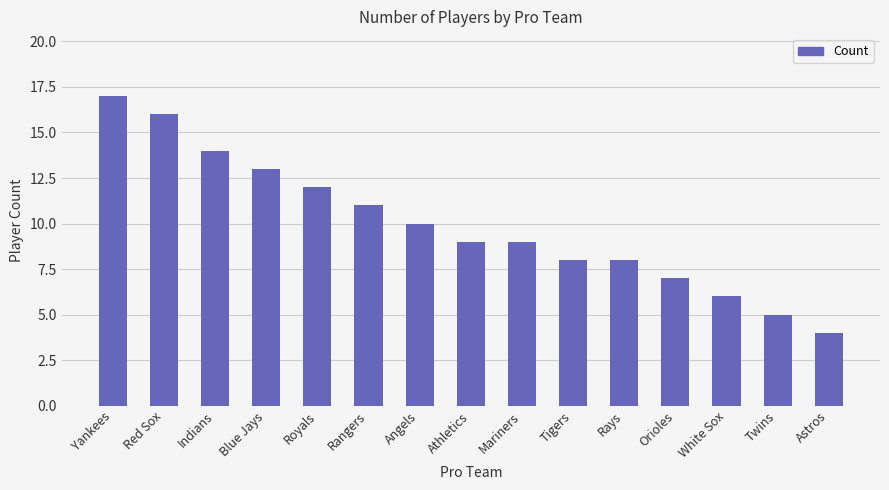

What is the change in value from Indians to Mariners?

-5